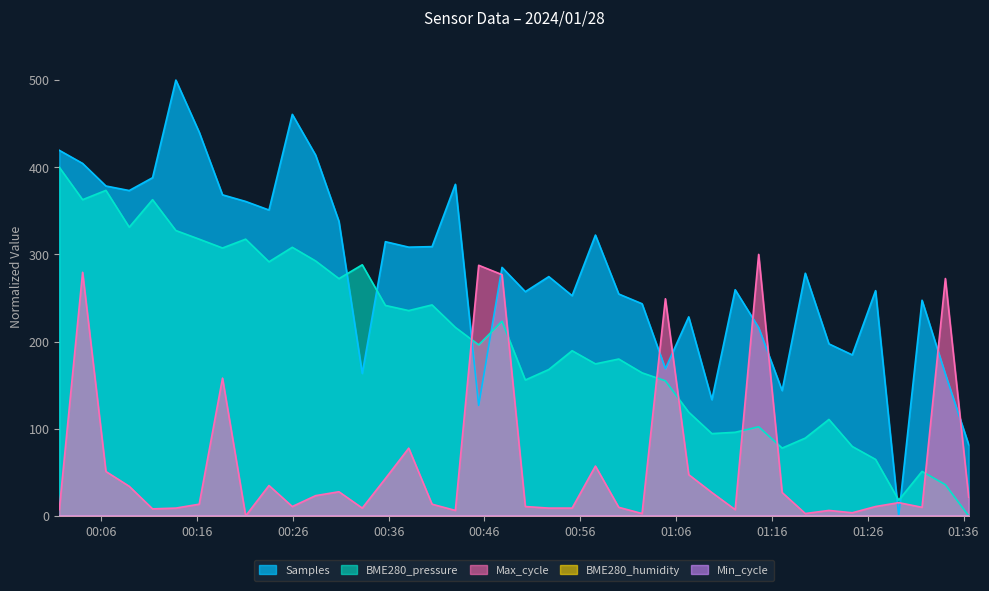

What is the label of the 18th point from the right?

2024/01/28 00:55:09